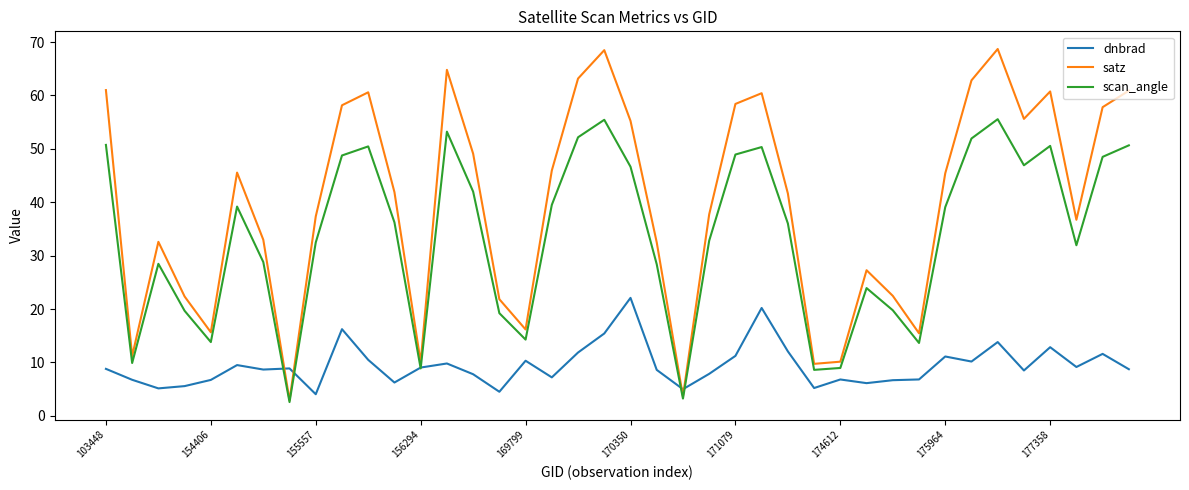

True or false: satz and dnbrad intersect in this chart.

True